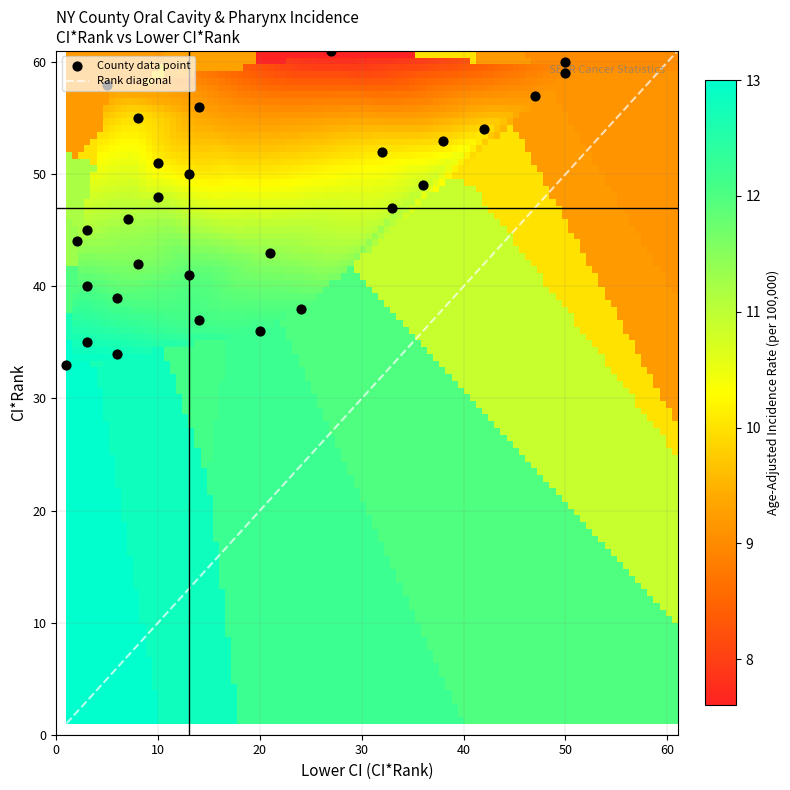

Which has a higher value, rate or ci_rank?

ci_rank